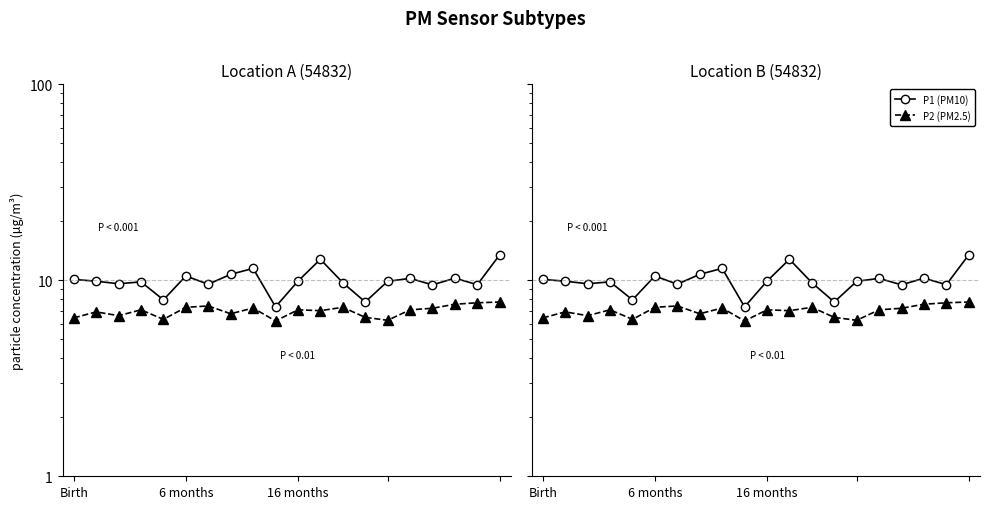

What is the sum of all P2 (PM2.5) values?

139.5